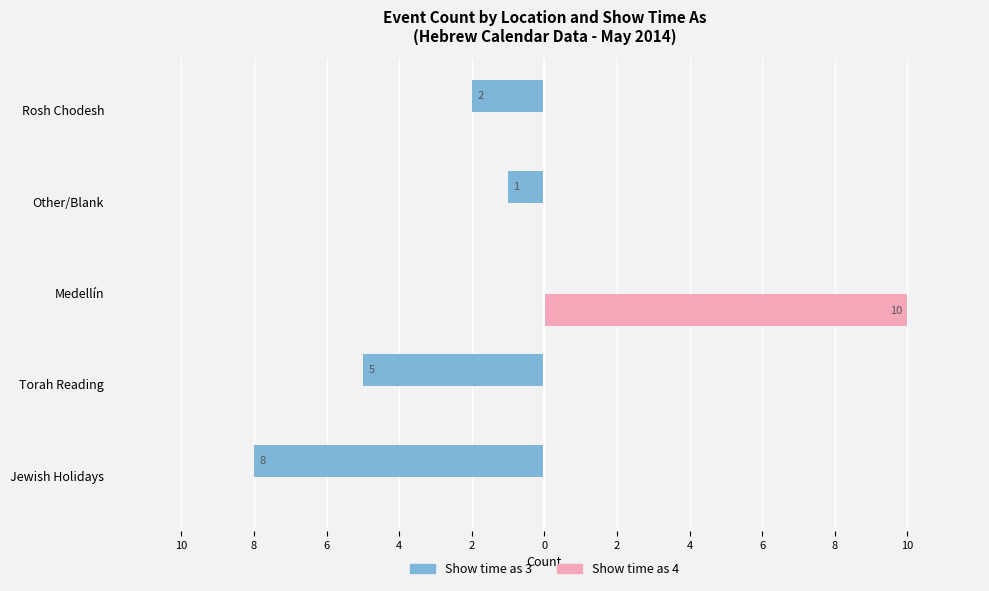

List the series in order of their overall mean, highest first.

Show time as 4, Show time as 3